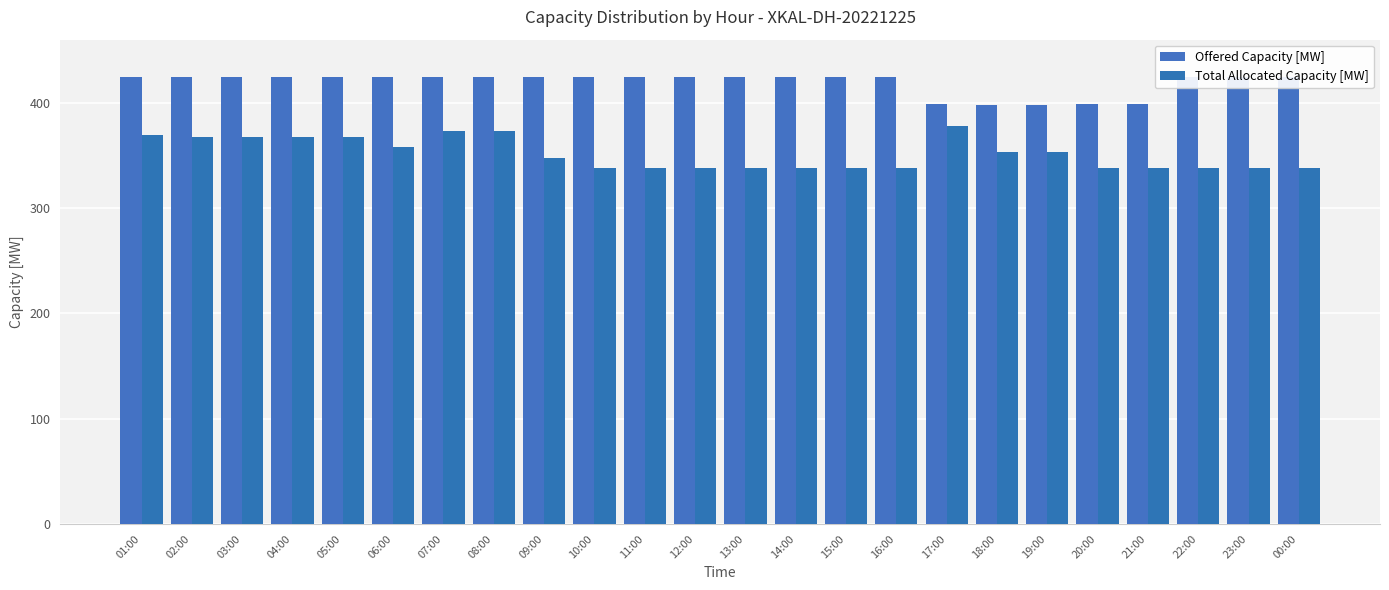

What is the greatest value displayed?

425